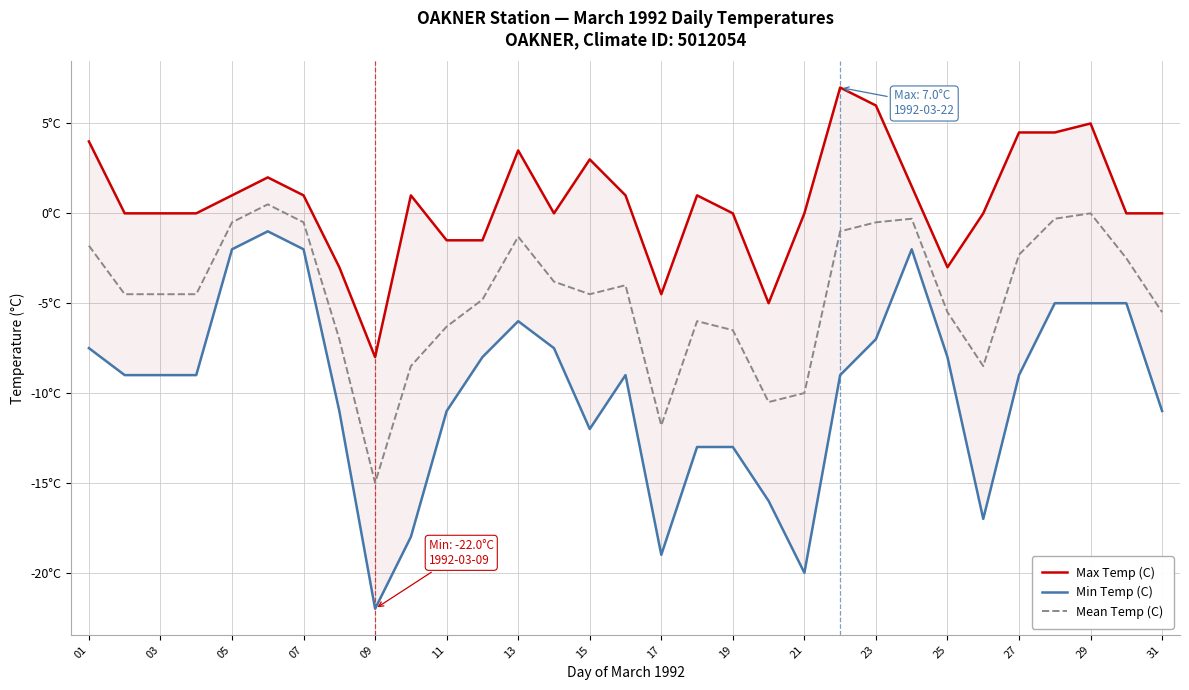

Reading left to right, what are all the values shown in this chart?

Max Temp (C): 4.0	0.0	0.0	0.0	1.0	2.0	1.0	-3.0	-8.0	1.0	-1.5	-1.5	3.5	0.0	3.0	1.0	-4.5	1.0	0.0	-5.0	0.0	7.0	6.0	1.5	-3.0	0.0	4.5	4.5	5.0	0.0	0.0
Min Temp (C): -7.5	-9.0	-9.0	-9.0	-2.0	-1.0	-2.0	-11.0	-22.0	-18.0	-11.0	-8.0	-6.0	-7.5	-12.0	-9.0	-19.0	-13.0	-13.0	-16.0	-20.0	-9.0	-7.0	-2.0	-8.0	-17.0	-9.0	-5.0	-5.0	-5.0	-11.0
Mean Temp (C): -1.8	-4.5	-4.5	-4.5	-0.5	0.5	-0.5	-7.0	-15.0	-8.5	-6.3	-4.8	-1.3	-3.8	-4.5	-4.0	-11.8	-6.0	-6.5	-10.5	-10.0	-1.0	-0.5	-0.3	-5.5	-8.5	-2.3	-0.3	0.0	-2.5	-5.5